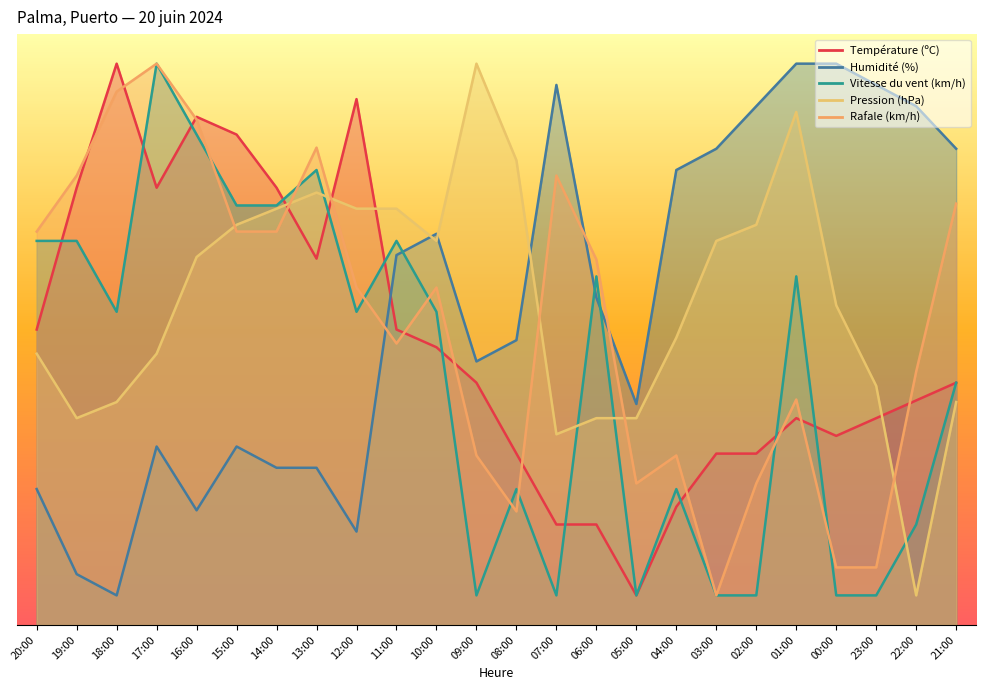

What are all the series names shown in the legend?

Température (ºC), Humidité (%), Vitesse du vent (km/h), Pression (hPa), Rafale (km/h)